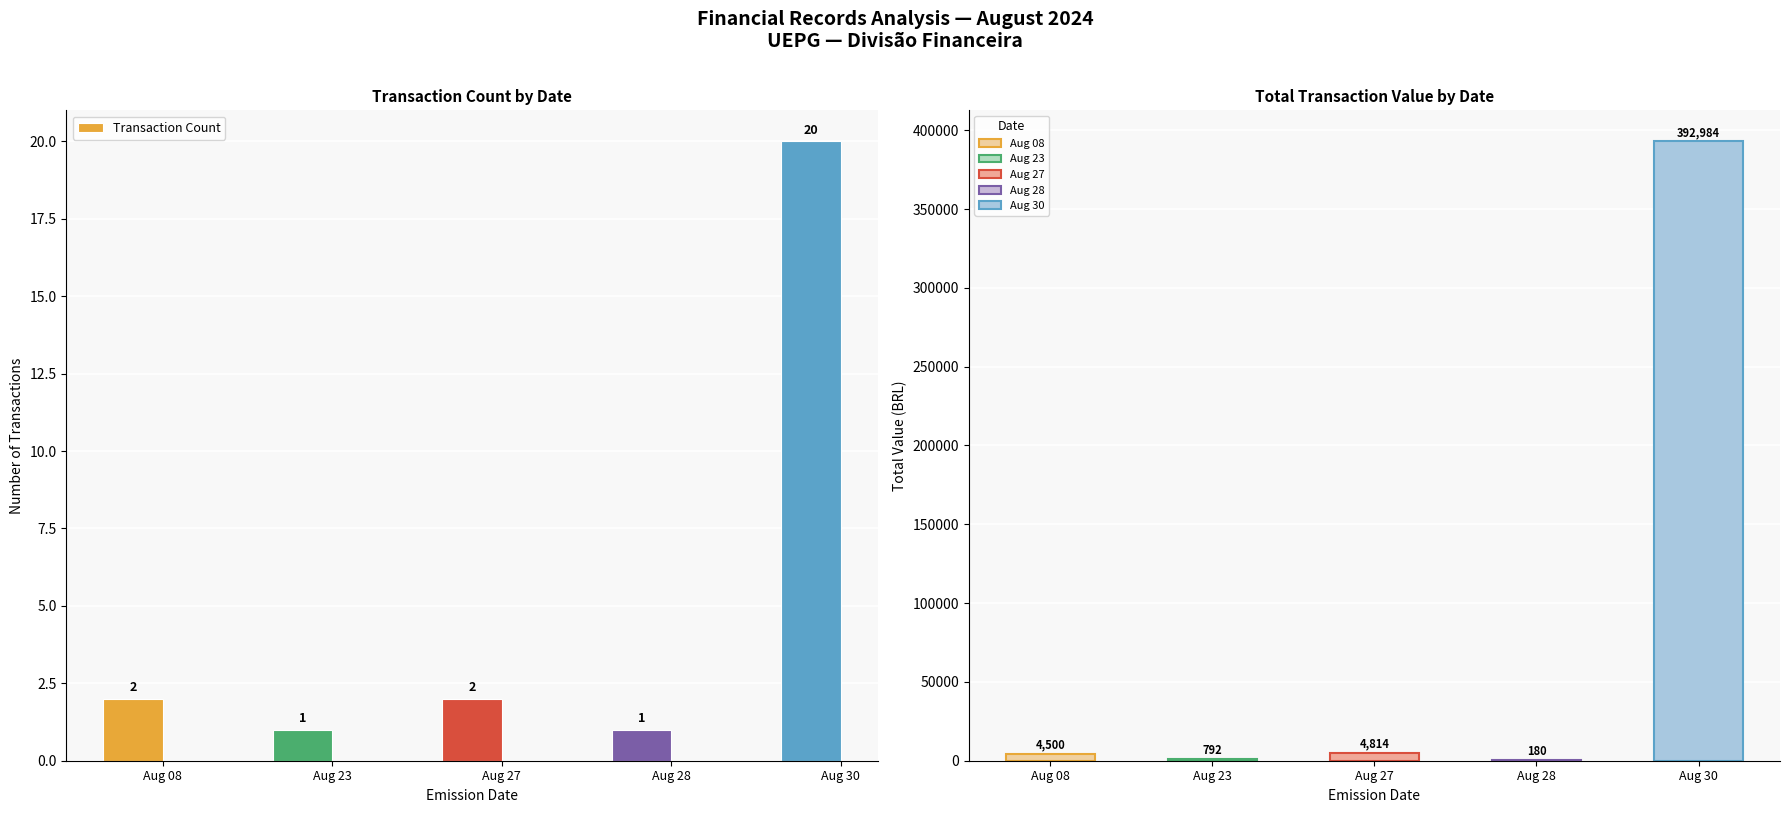

Which series has the largest total across all categories?

Total Value (BRL)